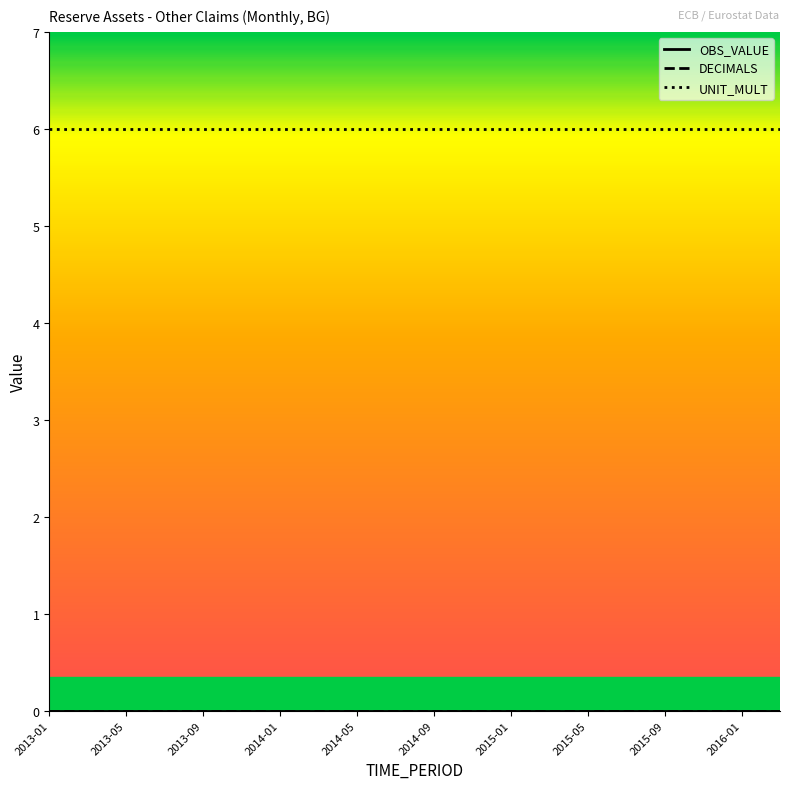

Does the chart have visible grid lines?

No